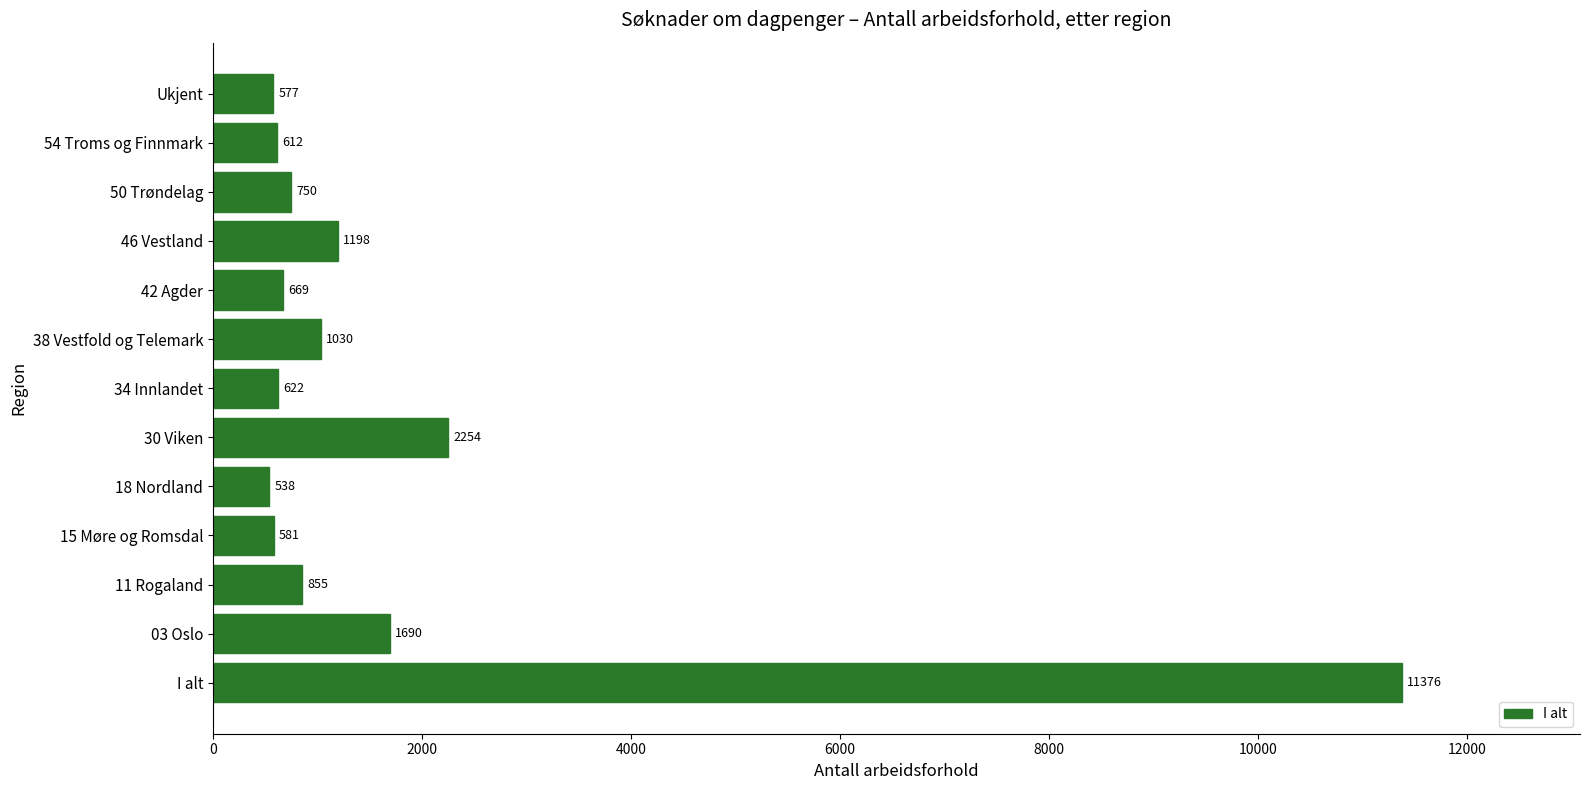

What is the difference between the second highest and minimum values?

1716